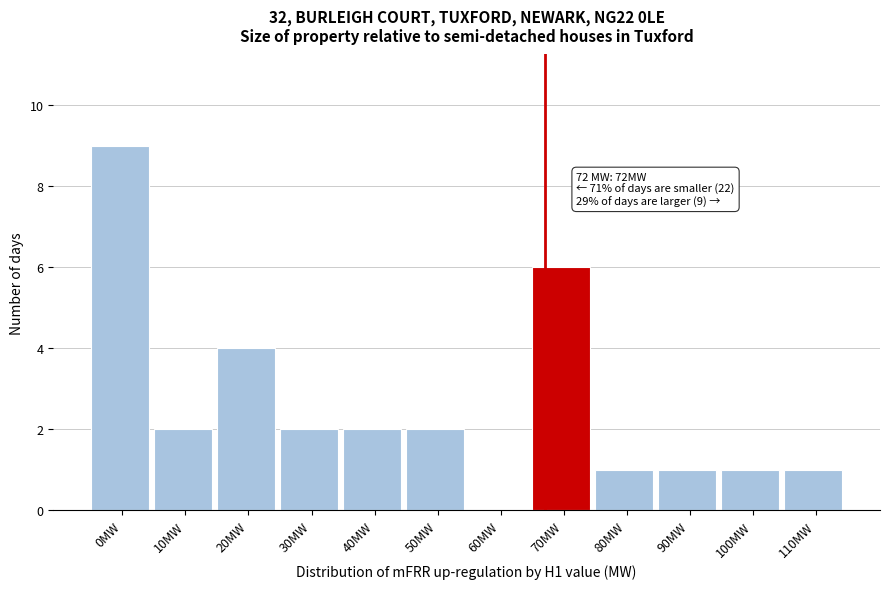

Reading left to right, list all the values displayed in this chart.

0MW=9	10MW=2	20MW=4	30MW=2	40MW=2	50MW=2	60MW=0	70MW=6	80MW=1	90MW=1	100MW=1	110MW=1